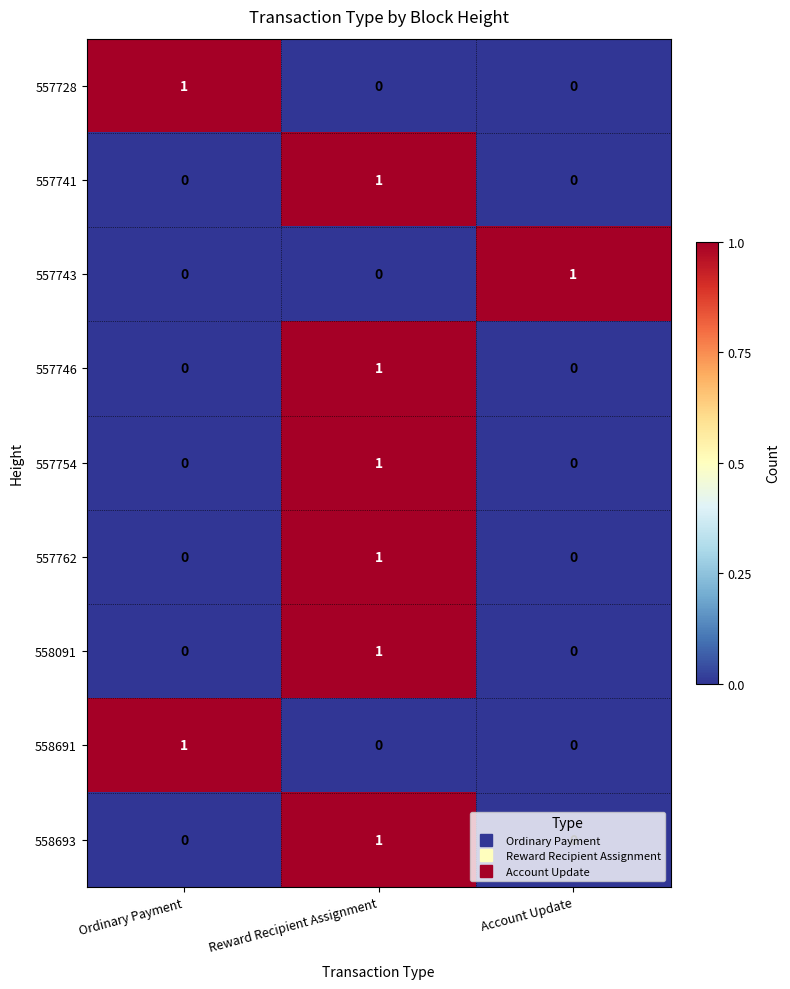

At how many categories does at least one series exceed 0?

3